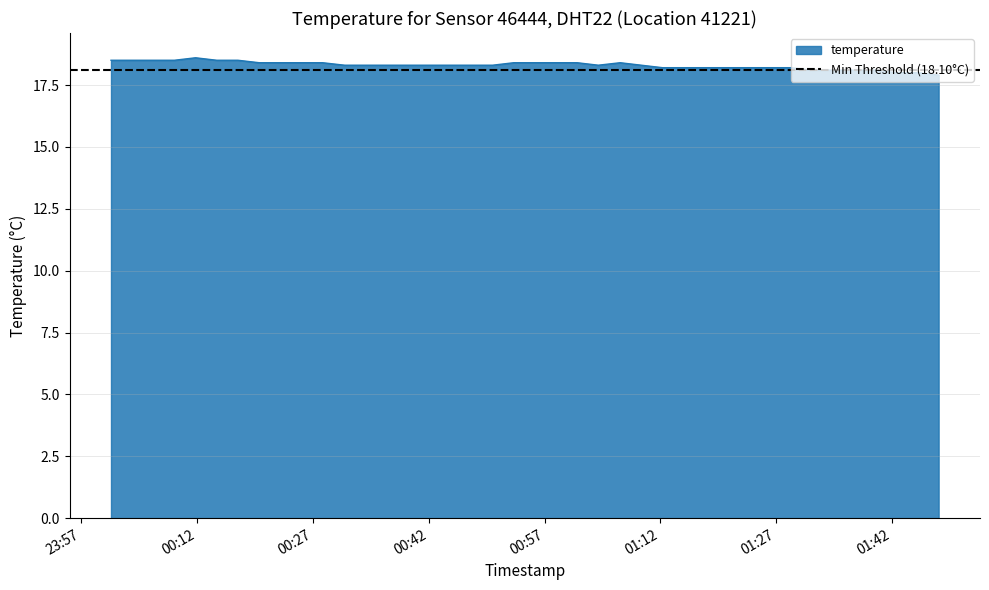

What is the minimum value for temperature?

17.9